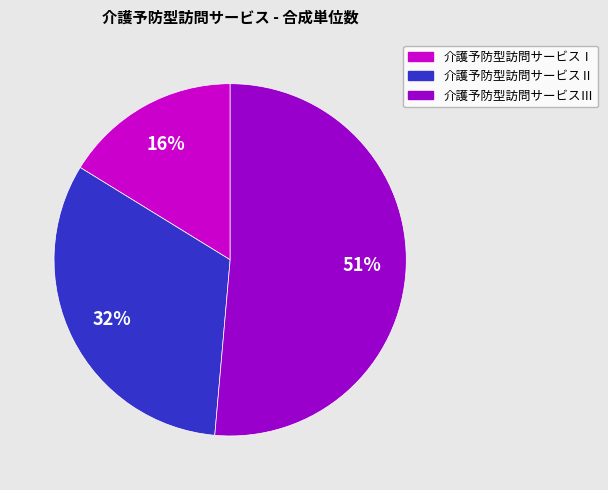

How many slices are in this pie chart?

3